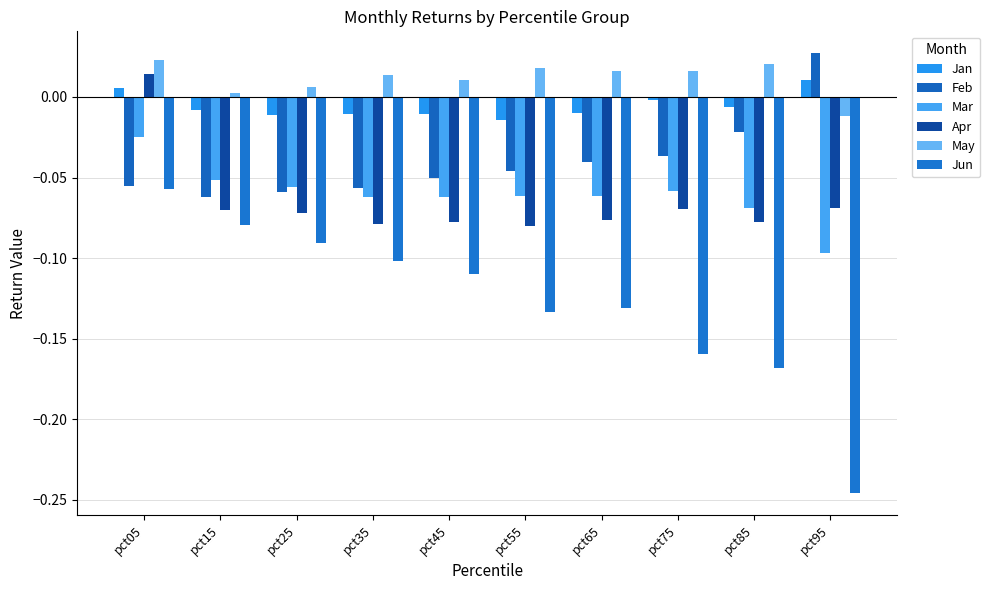

At how many categories does at least one series exceed 0?

10